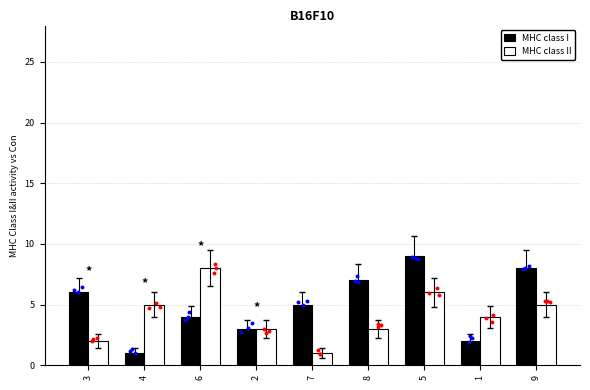

Is the value of MHC class I at 5 greater than the value of MHC class II at 6?

Yes